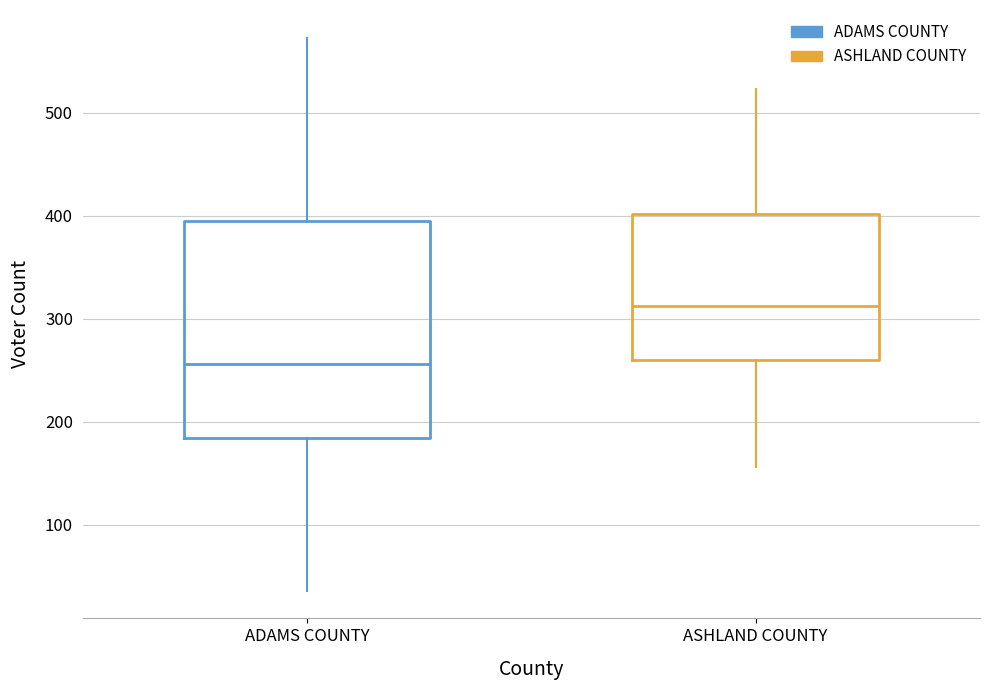

Reading left to right, transcribe this box plot: for each box, give where its median line is, the range the box spans, and where its two whiskers end, as read against the y-axis. The values are not printed on the chart, so give them approximately, as read against the axis.

ADAMS COUNTY: median 260, box 180 to 400, whiskers 40 to 570
ASHLAND COUNTY: median 310, box 260 to 400, whiskers 160 to 520